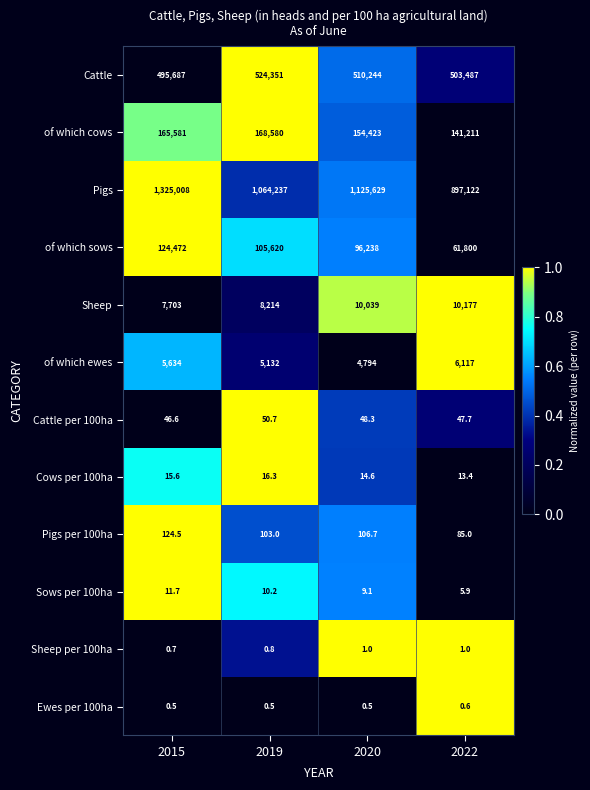

Is it true that of which cows equals 241557.2 at 2022?

False